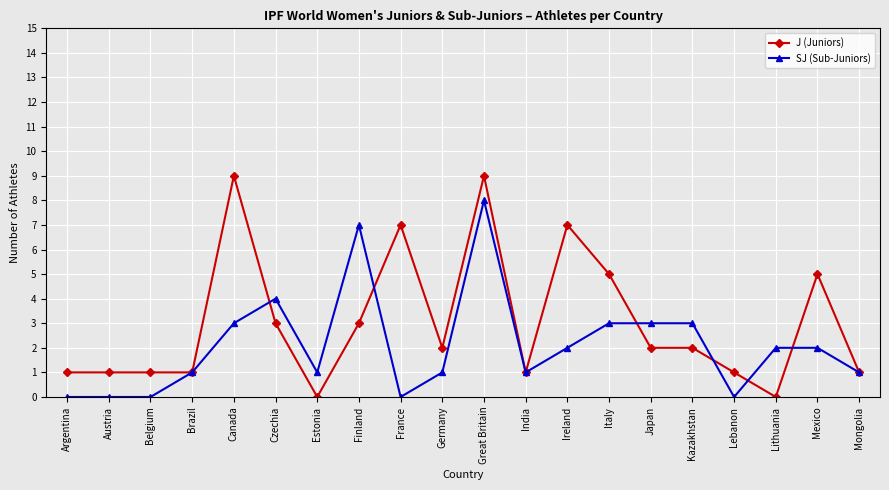

True or false: J (Juniors) has more than 0 interior local peaks.

True